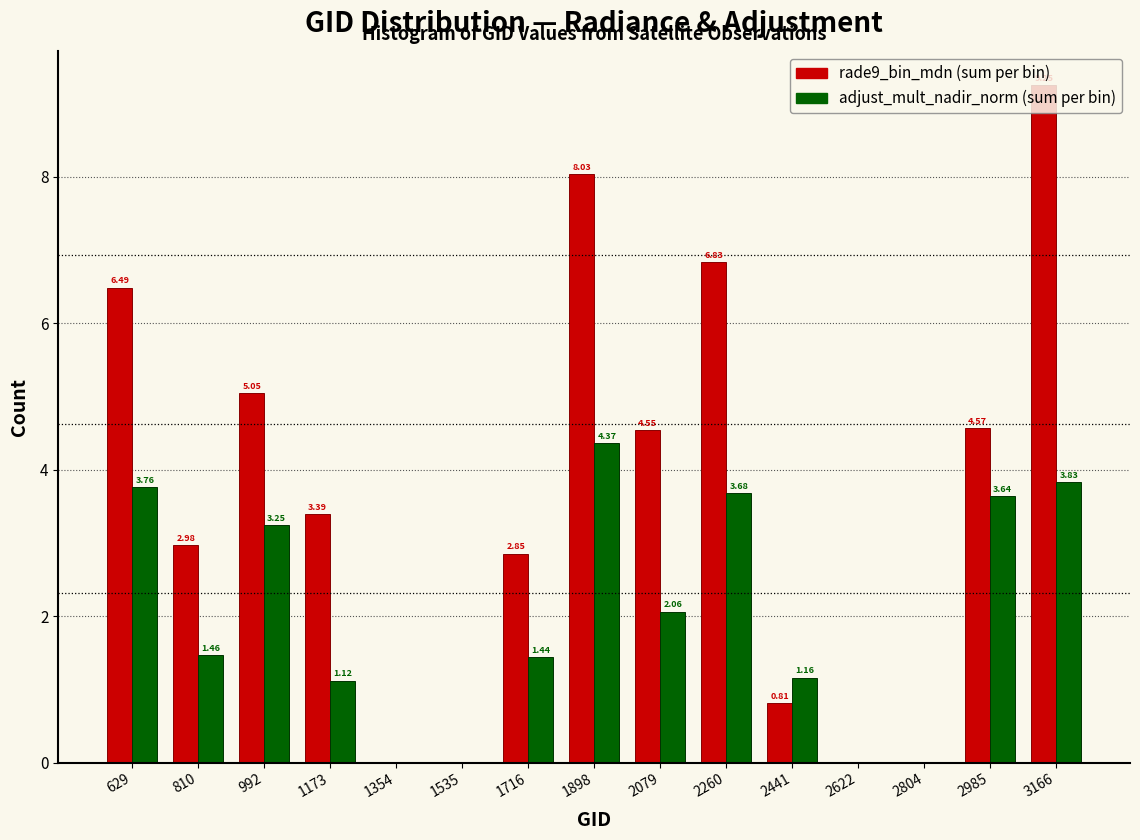

What is the sum of all rade9_bin_mdn (sum per bin) values?

54.8